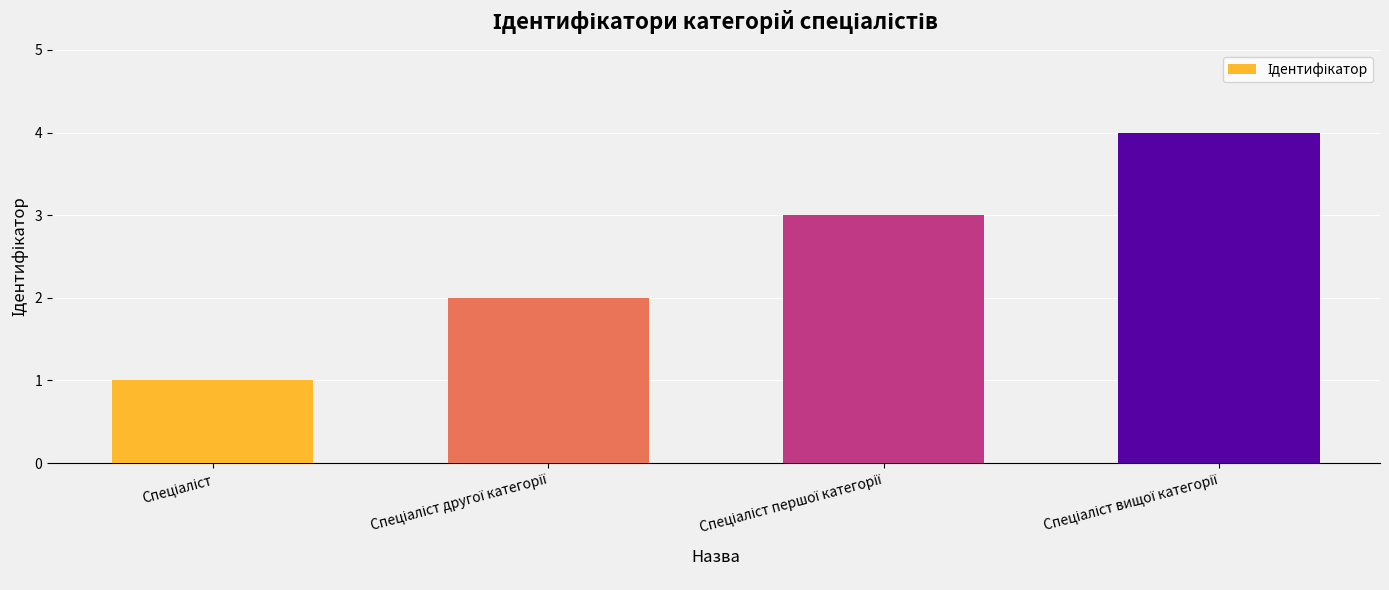

What is the greatest value displayed?

4